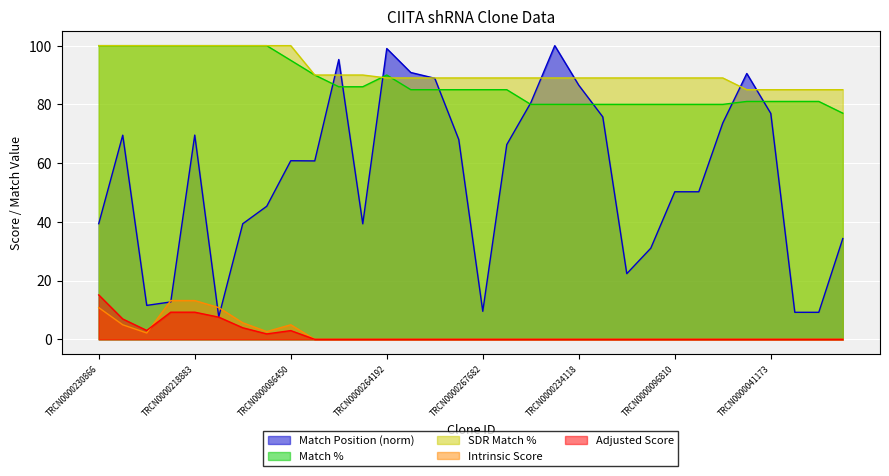

Is the value of Match Position at TRCN0000092087 greater than the value of Intrinsic Score at TRCN0000230865?

Yes